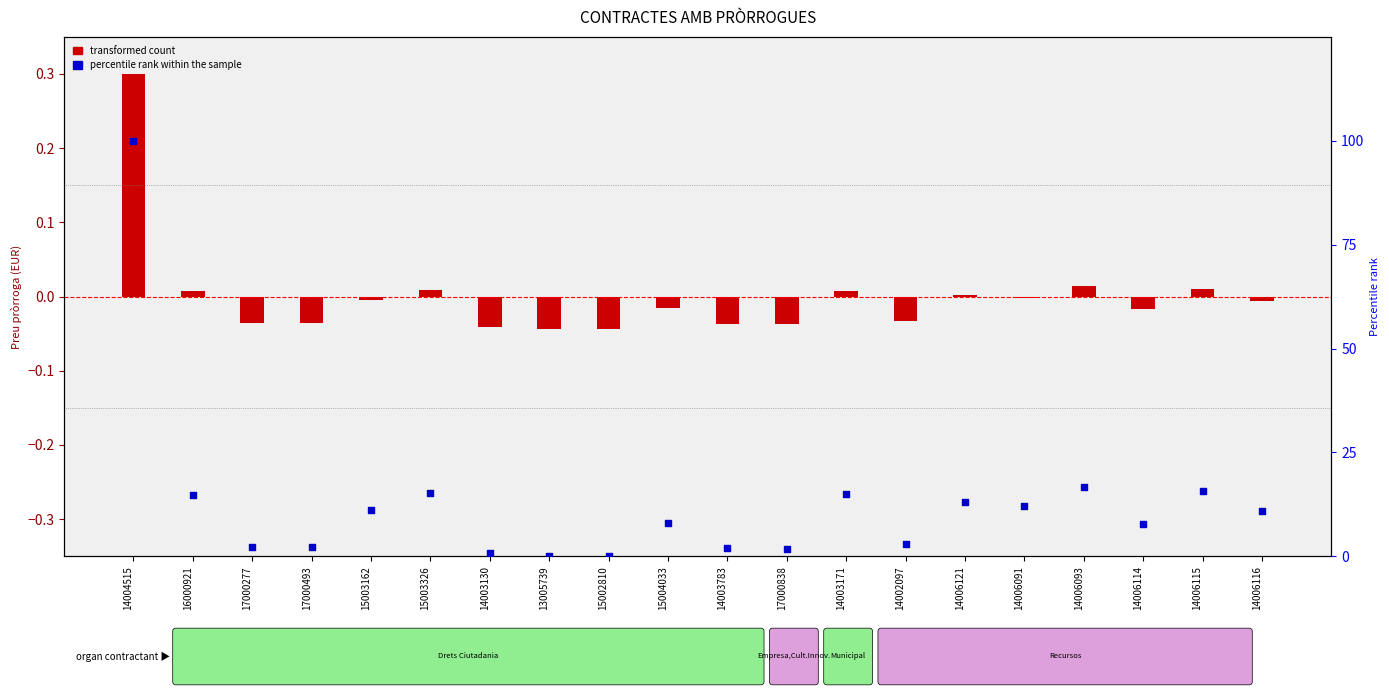

At which category is the sum across all series the highest?

14004515